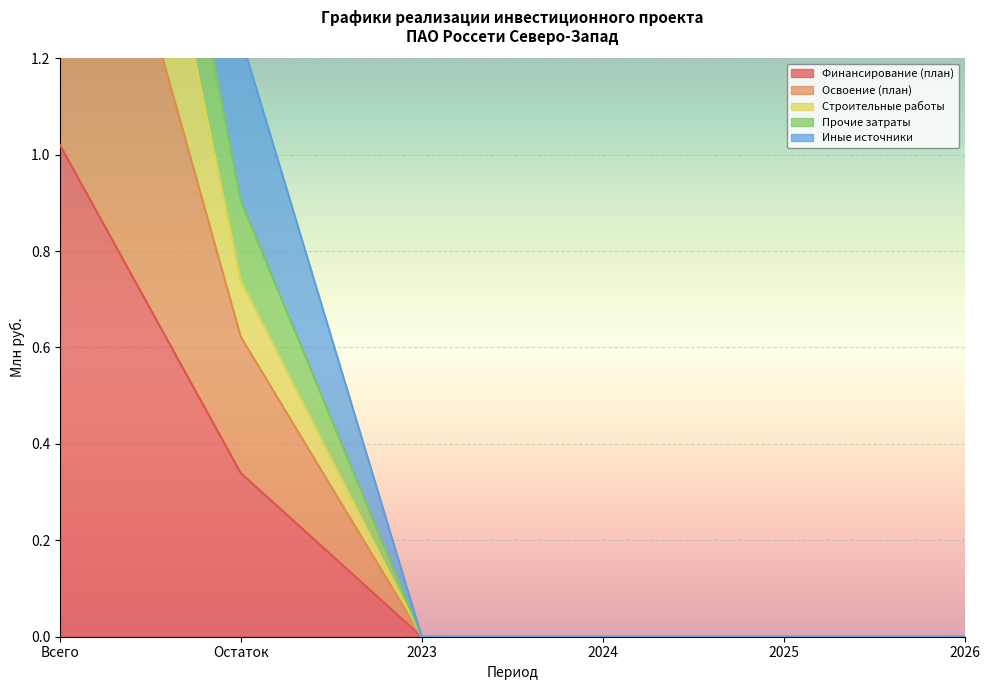

What is the label of the 5th point from the left?

2025